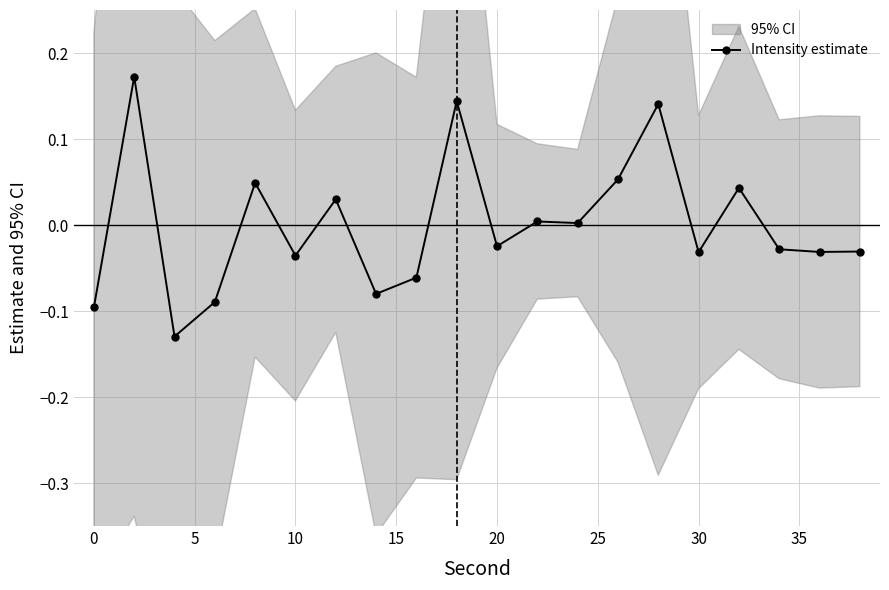

How many points are lower than both their immediate neighbors (excluding endpoints)?

7